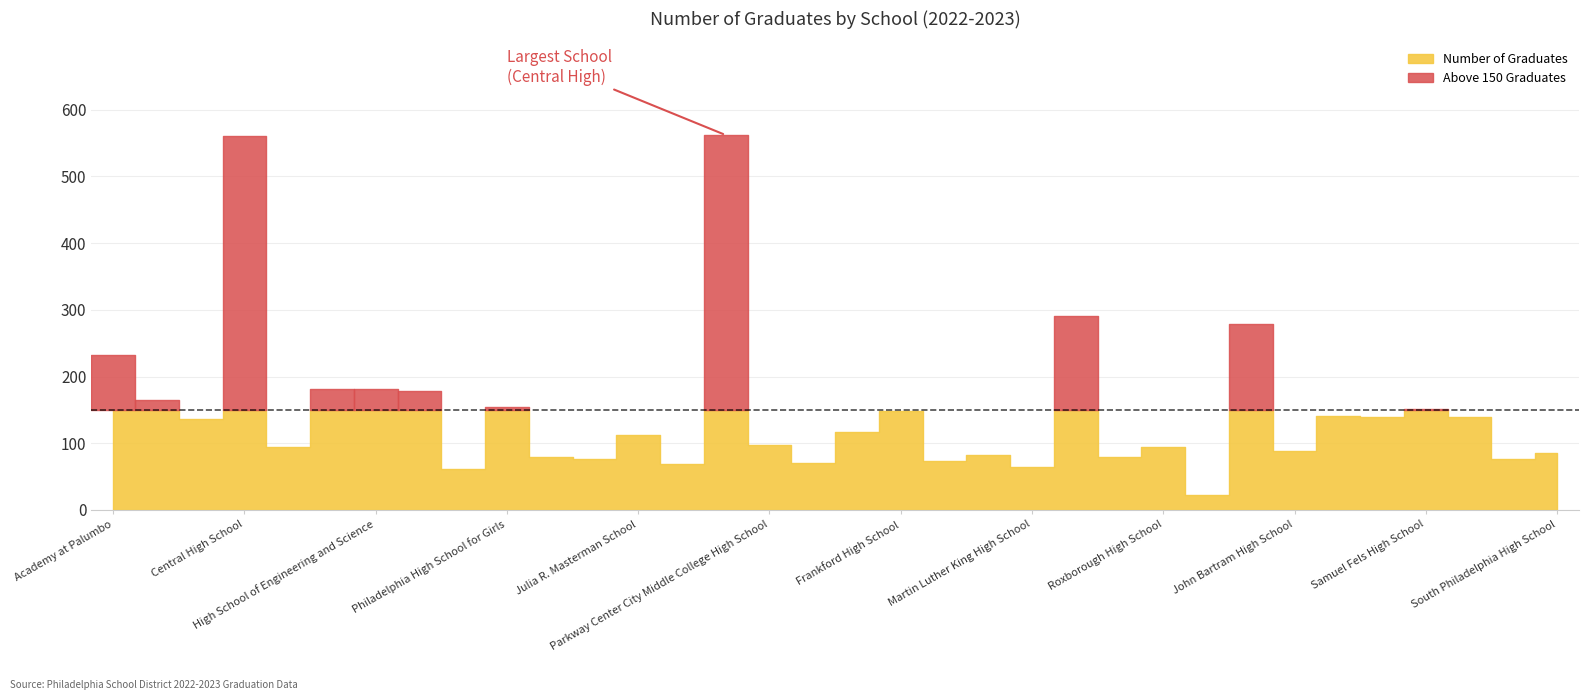

At which label does the data first exceed 117?

Academy at Palumbo